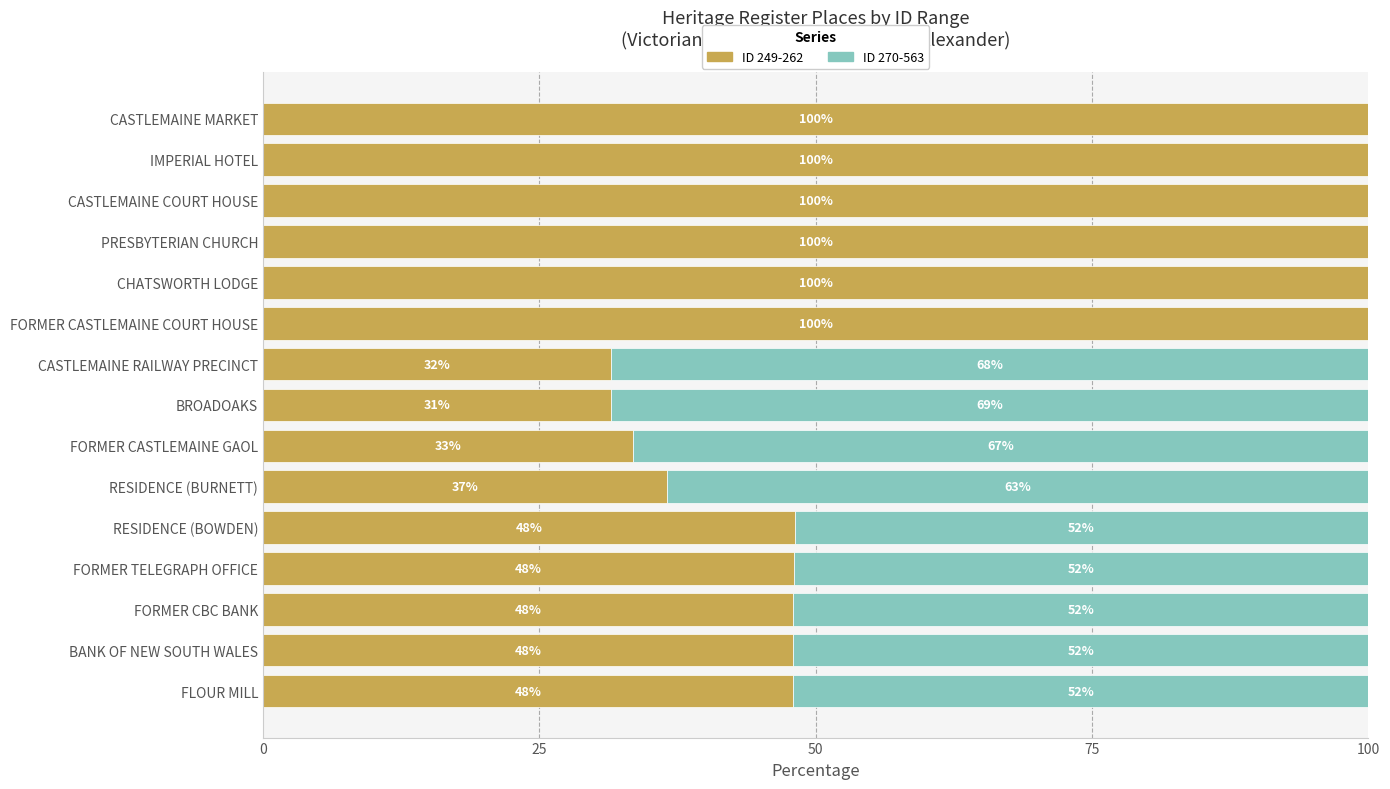

What is the maximum value for ID 249-262?

100.0